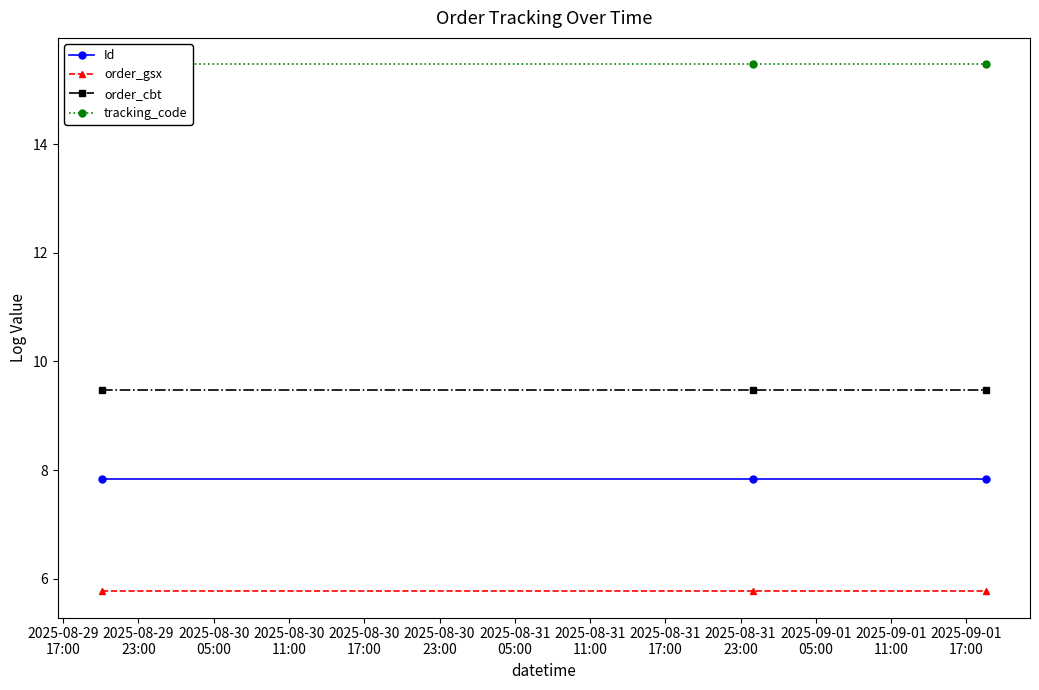

What is the maximum value for order_cbt?

9.5